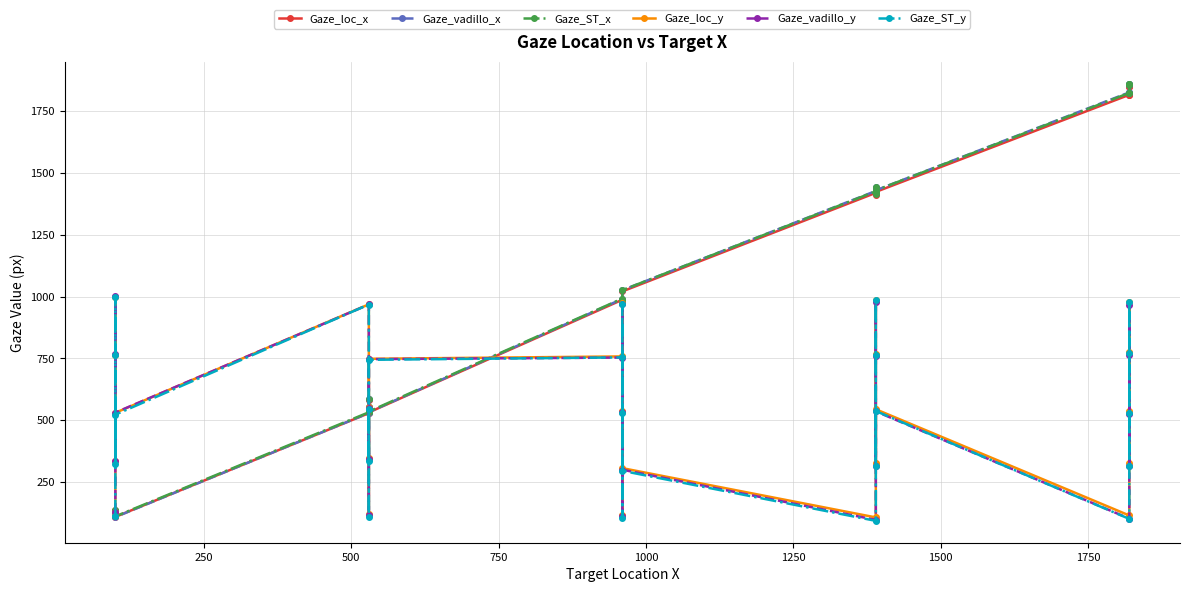

What are all the series names shown in the legend?

Gaze_loc_x, Gaze_vadillo_x, Gaze_ST_x, Gaze_loc_y, Gaze_vadillo_y, Gaze_ST_y